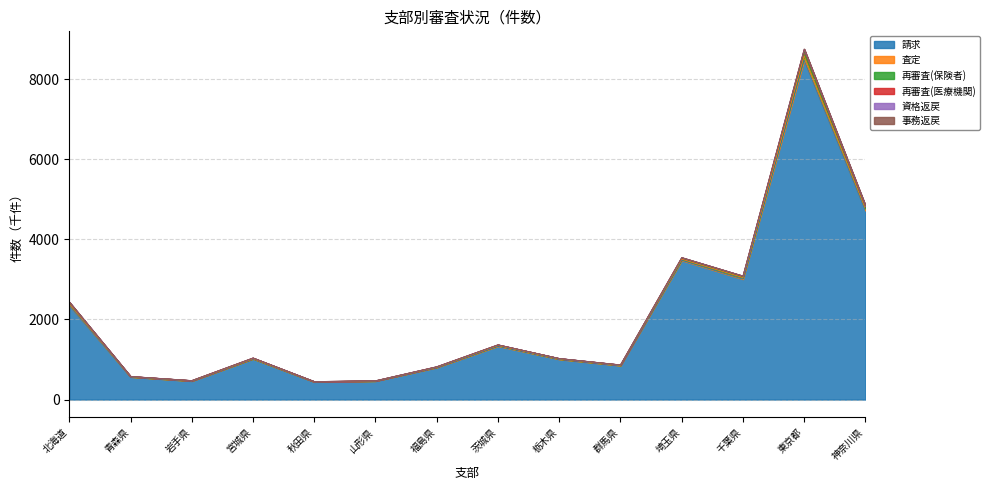

Is it true that 資格返戻 equals 470.4 at 山形県?

True